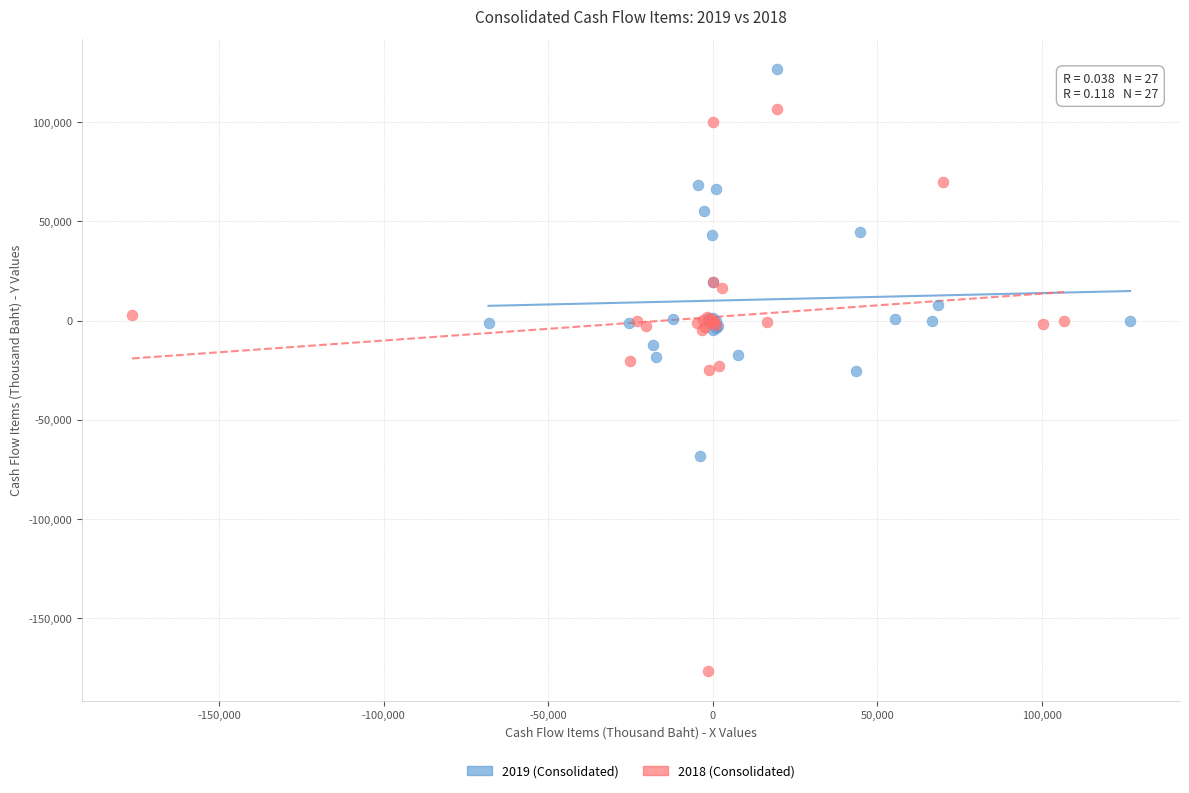

What are all the series names shown in the legend?

2019 (Consolidated), 2018 (Consolidated)